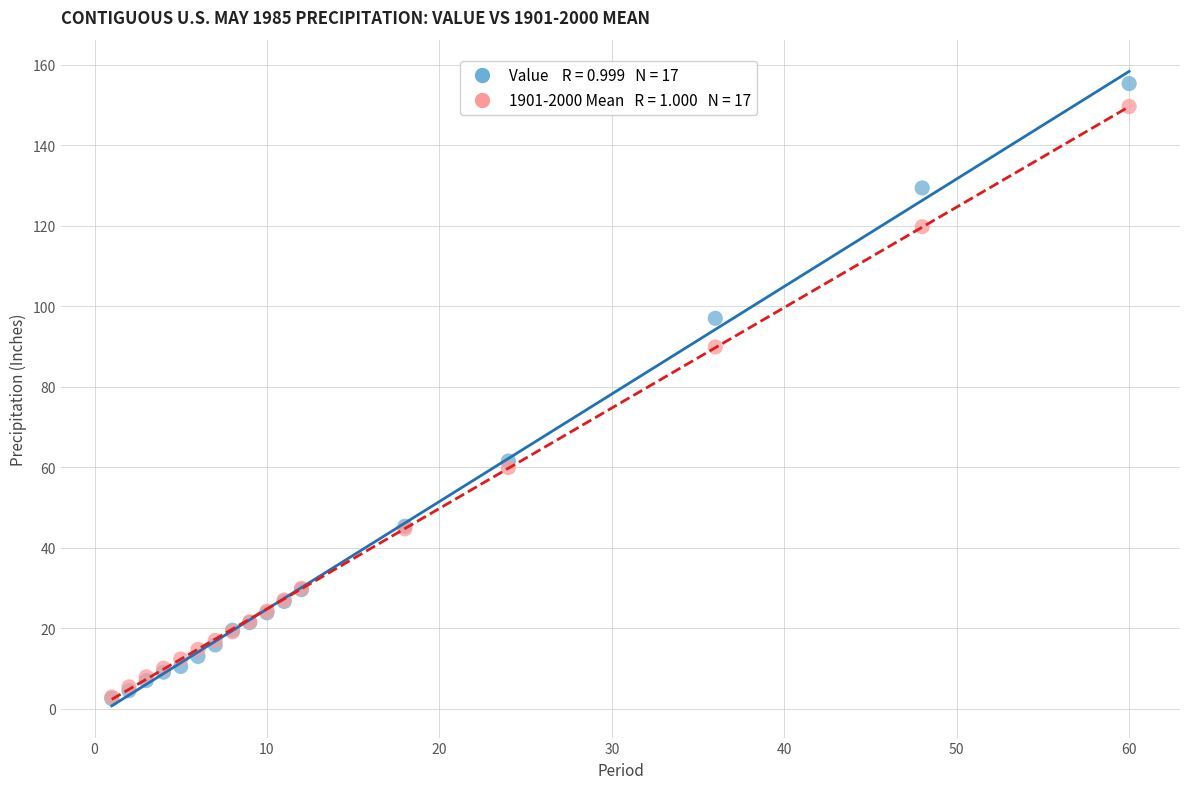

Across all series, what Y value is closest to 78?

89.9